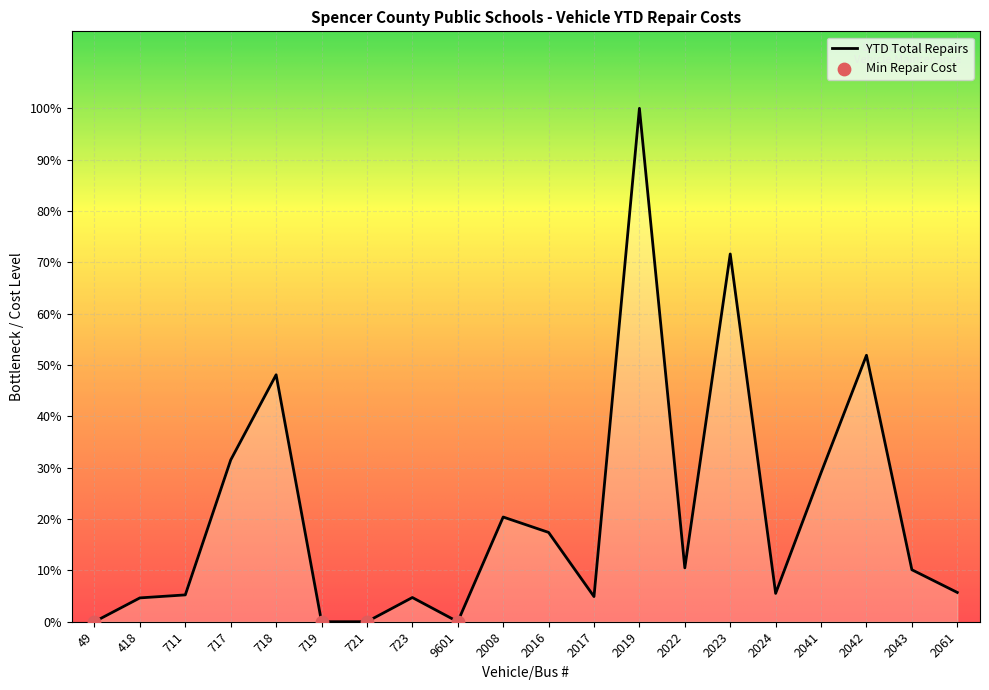

What is the change in value from 2022 to 2041?

+507